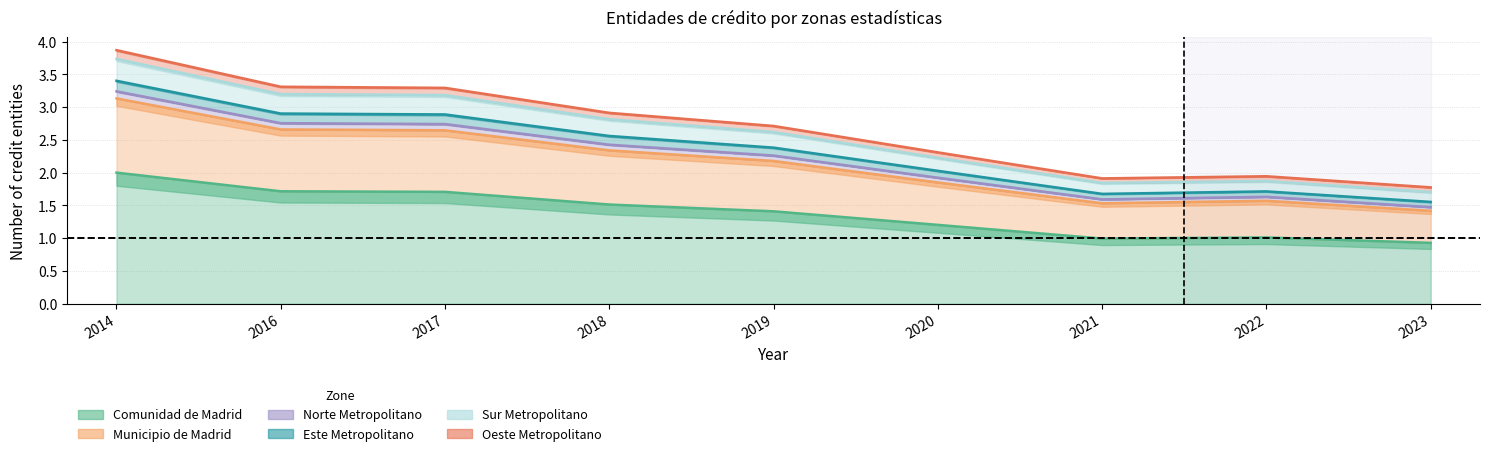

At which label does Este Metropolitano reach its minimum?

2023